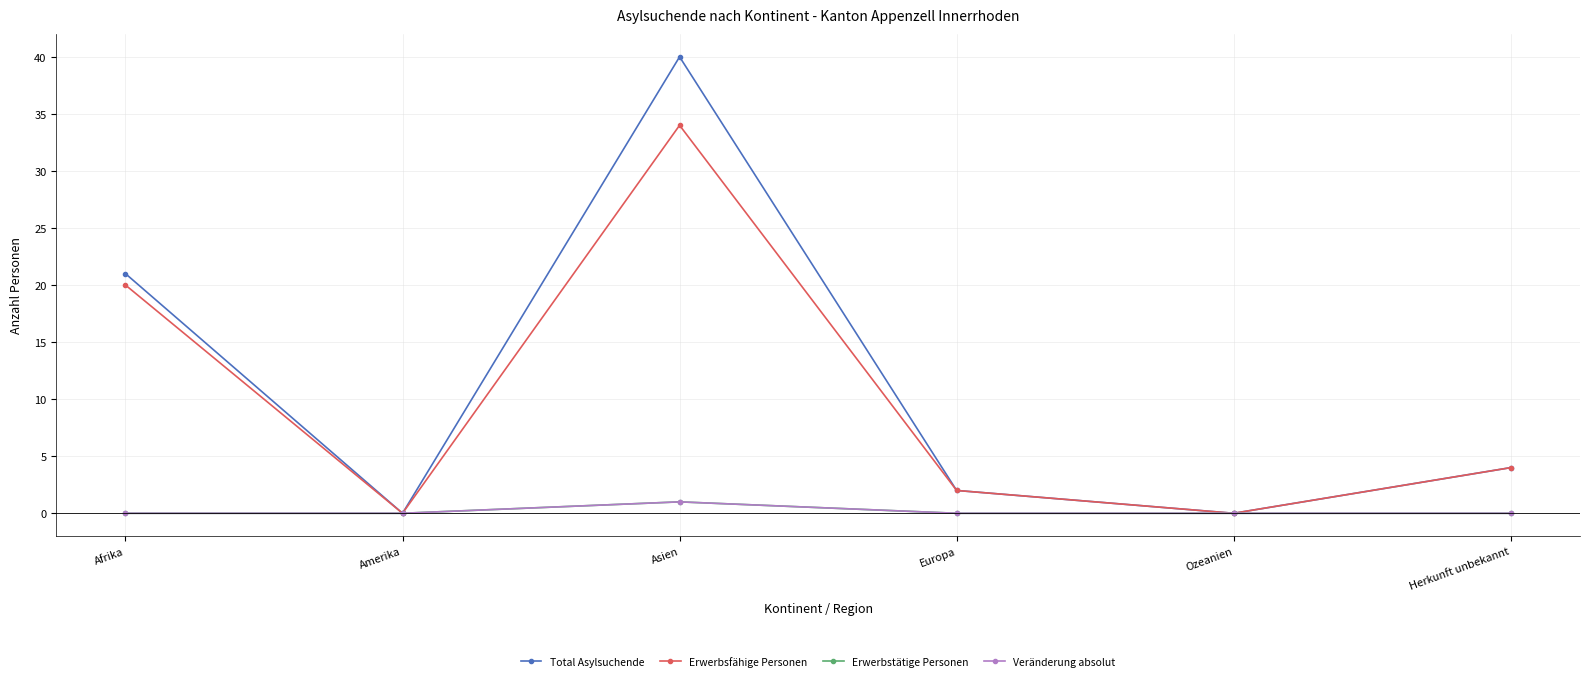

Does the chart have visible grid lines?

Yes